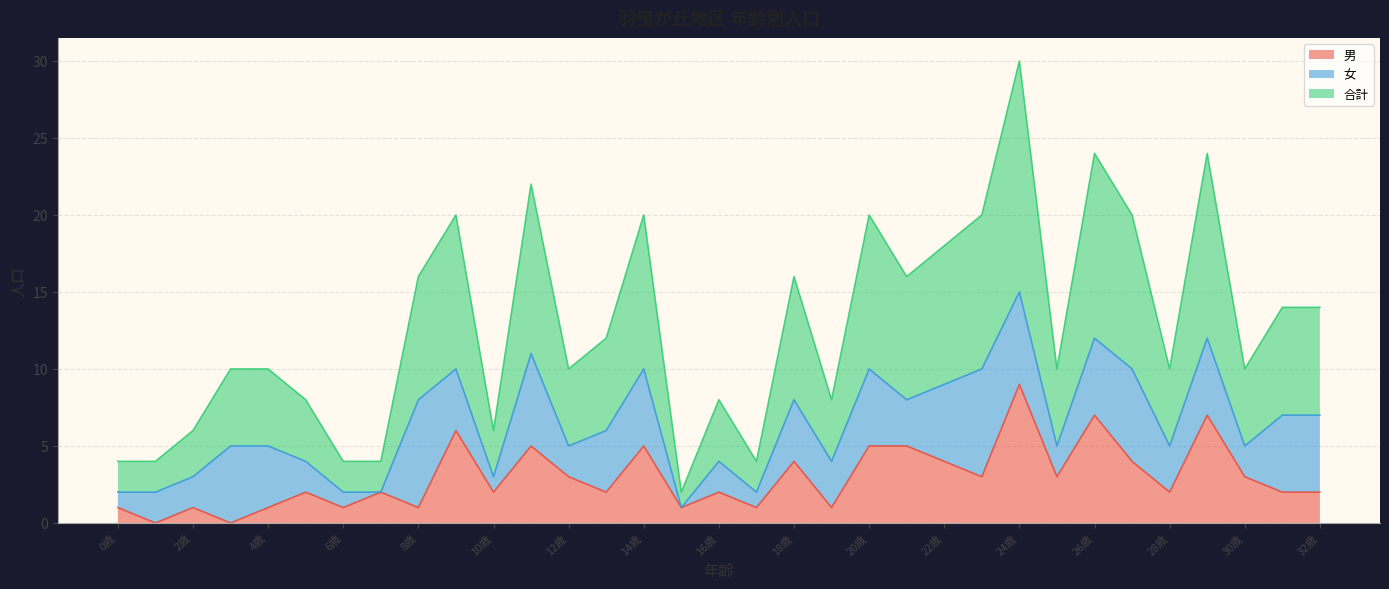

At which category does the chart reach its minimum across all series?

1歳